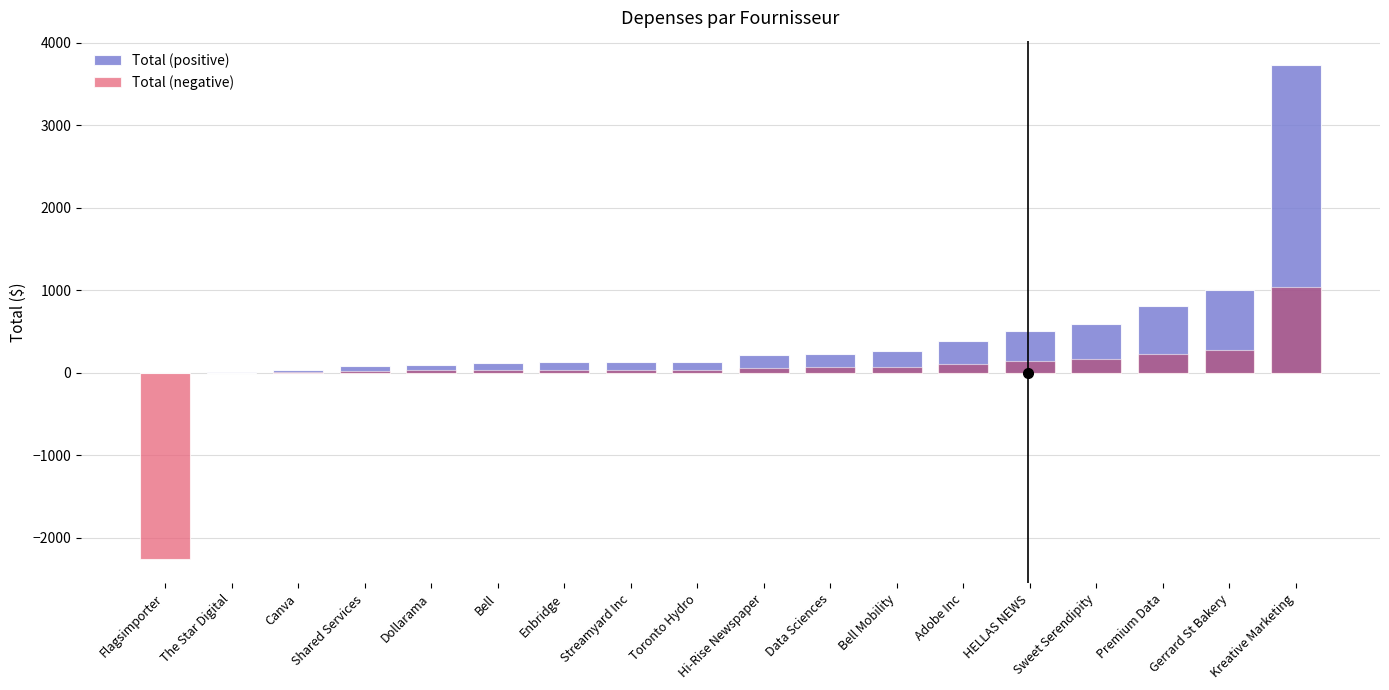

At how many categories does at least one series exceed 1286?

1